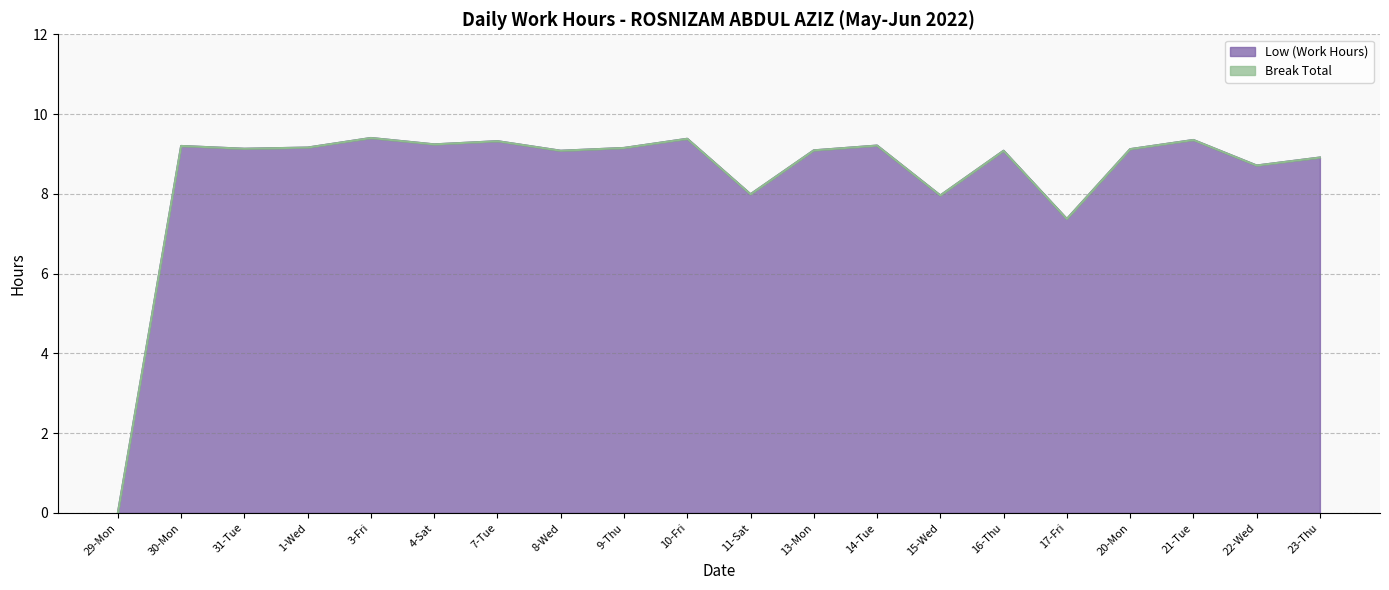

Does the chart display data point markers on the line(s)?

No